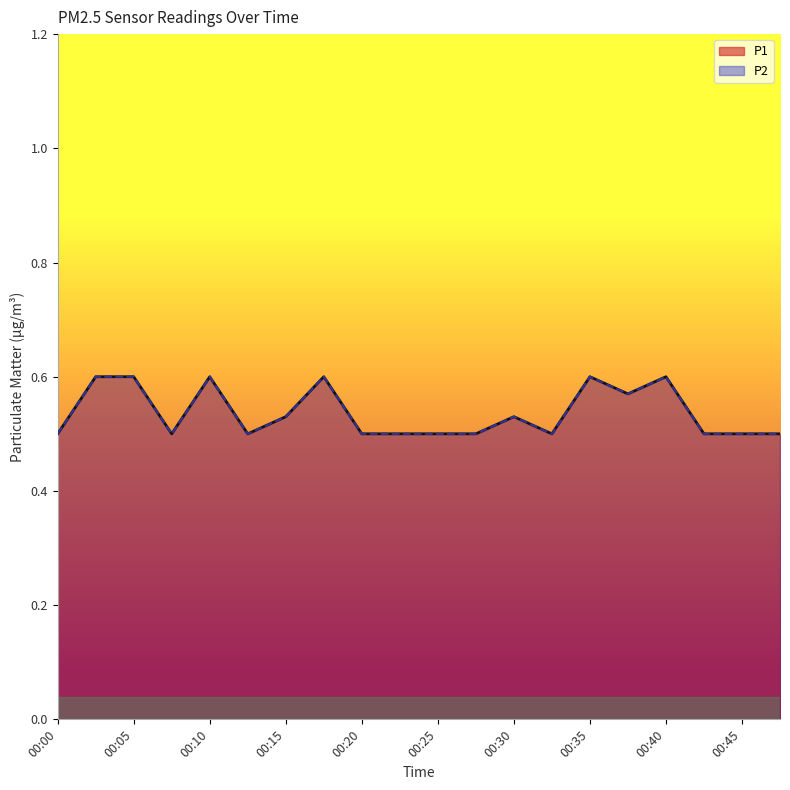

What is the sum of all P2 values?

10.7